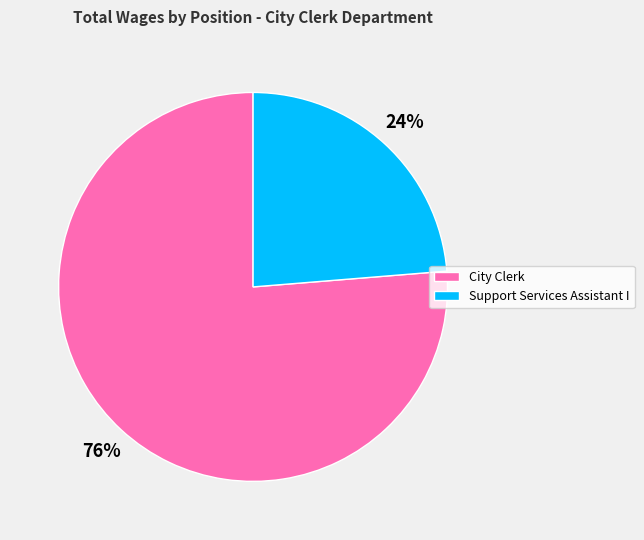

Is it true that Support Services Assistant I is 24% of the pie?

True